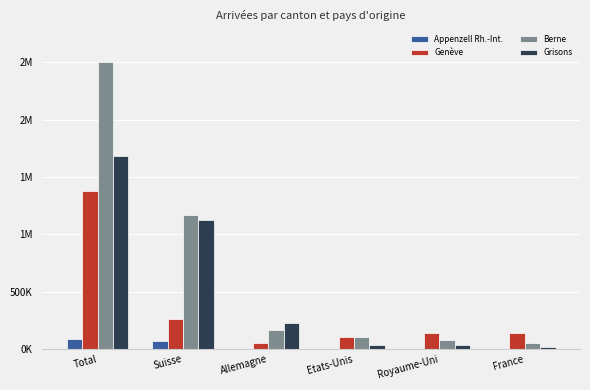

The Berne series shows 3585905 at Total. True or false?

False